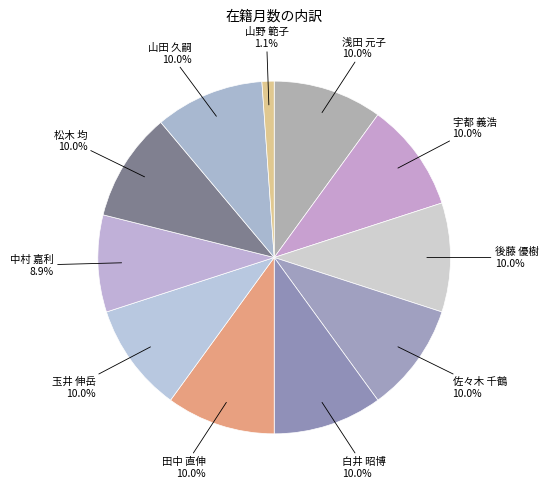

To the nearest percent, what is the difference between the largest and smallest slice percentages?

9%